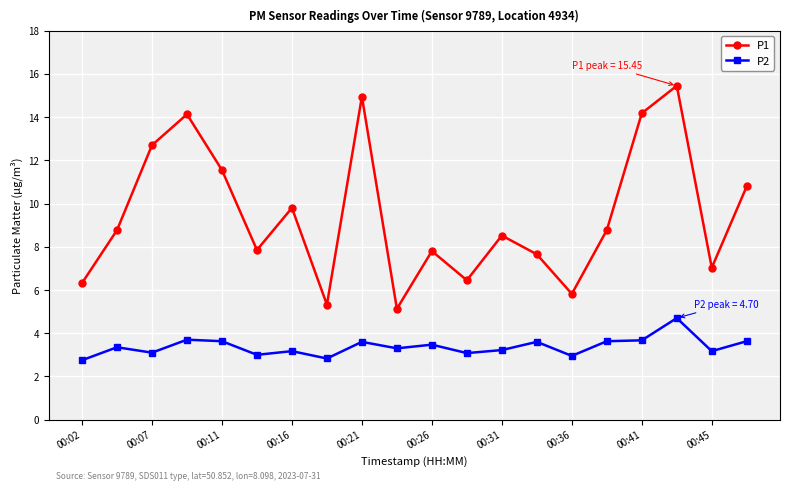

True or false: P1 and P2 cross at least once.

False